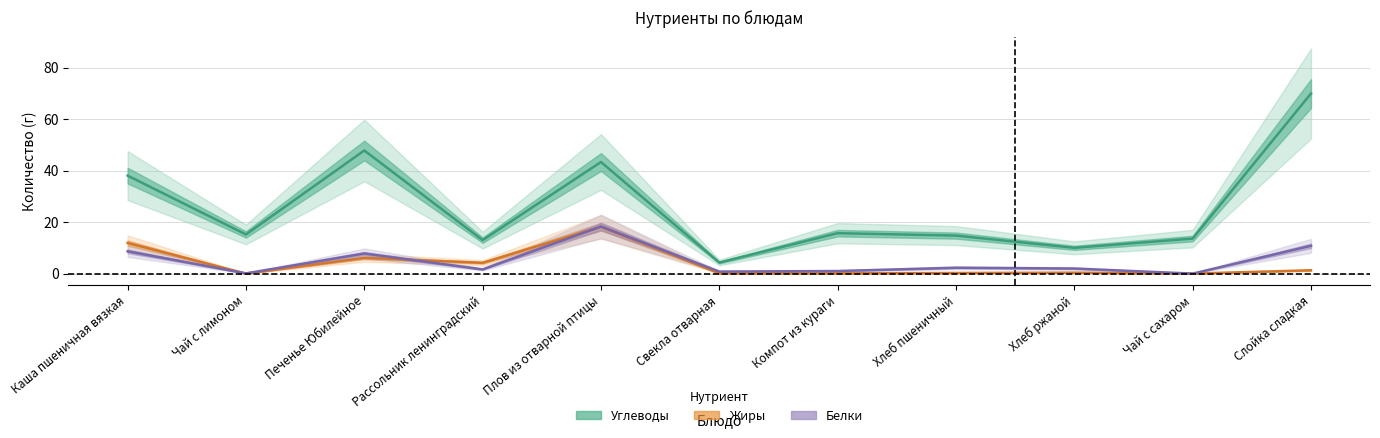

What are all the series names shown in the legend?

Углеводы, Жиры, Белки